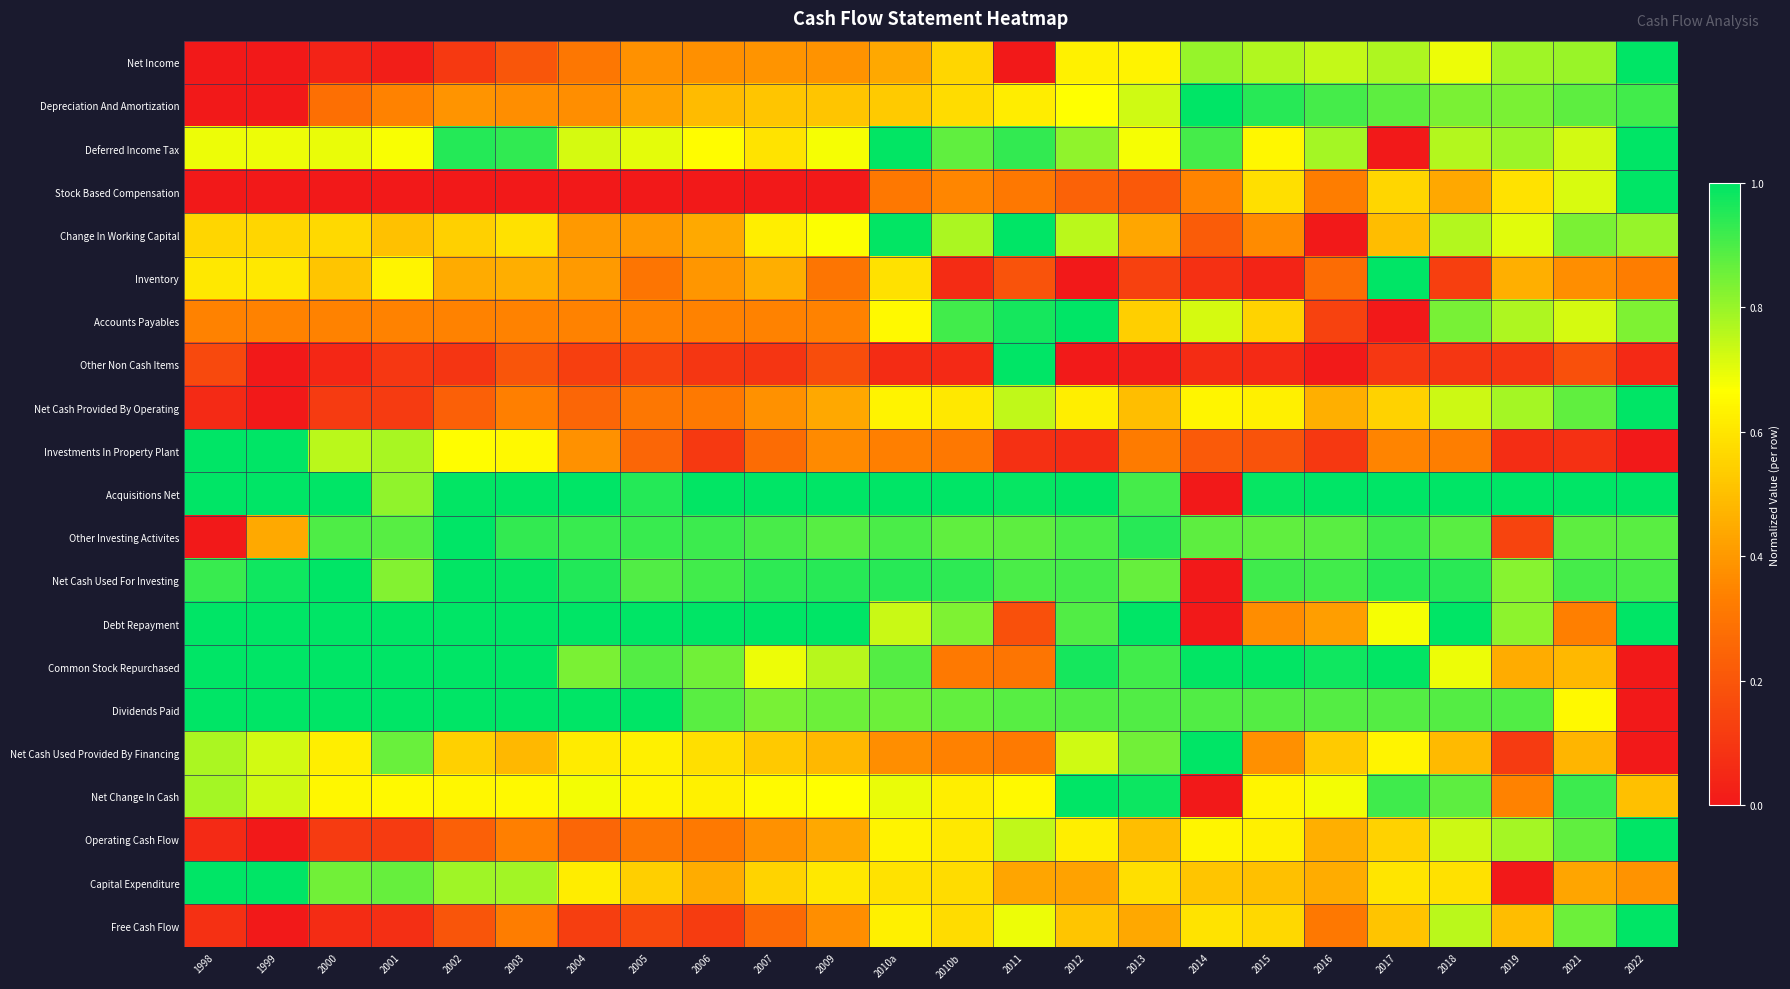

Which has a higher value, 1998 or 2002?

2002